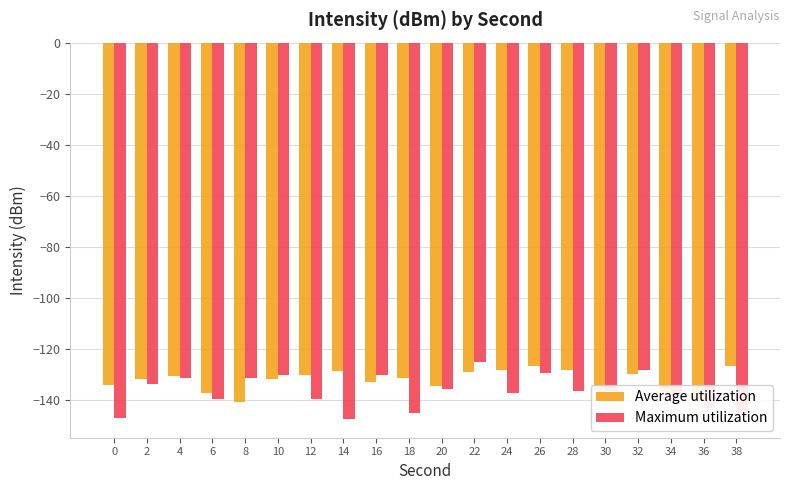

Between 34 and 16, which is larger?

16